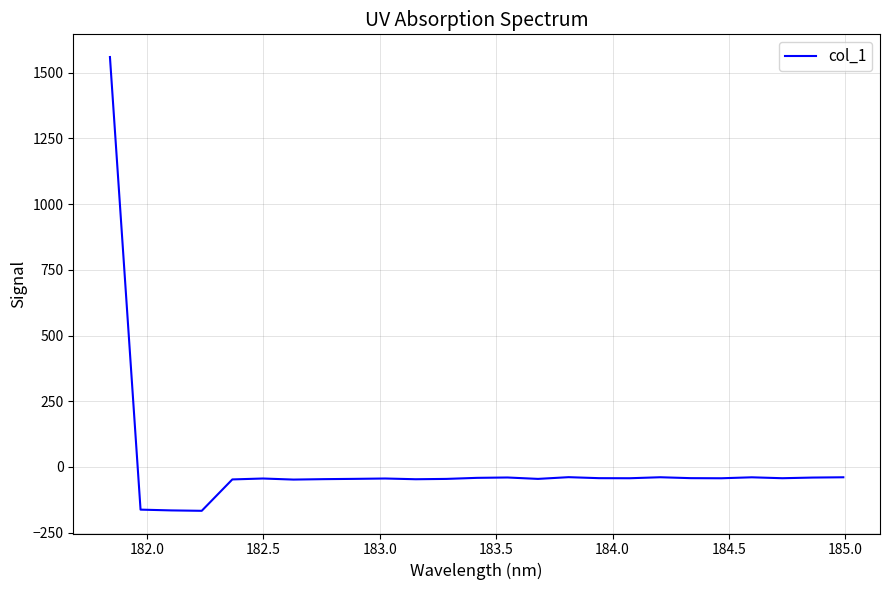

Count the number of data series in this chart.

1